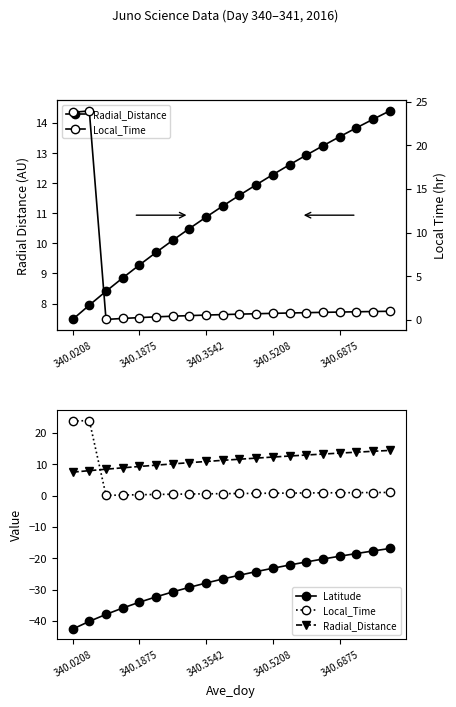

What are all the series names shown in the legend?

Radial_Distance, Local_Time, Latitude